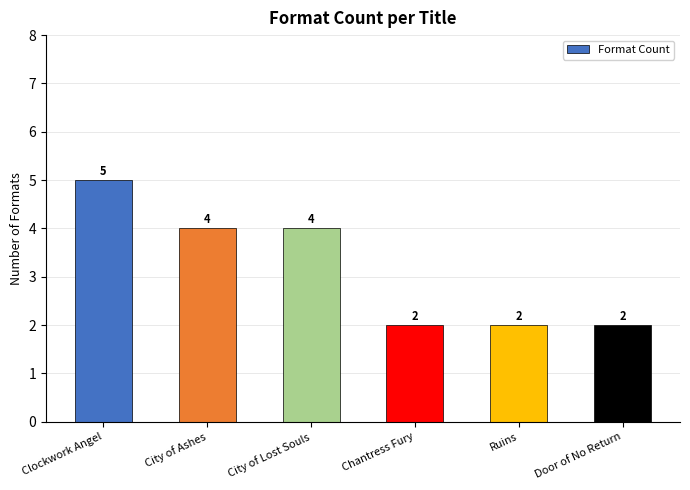

What is the sum of the values at Clockwork Angel and Chantress Fury?

7